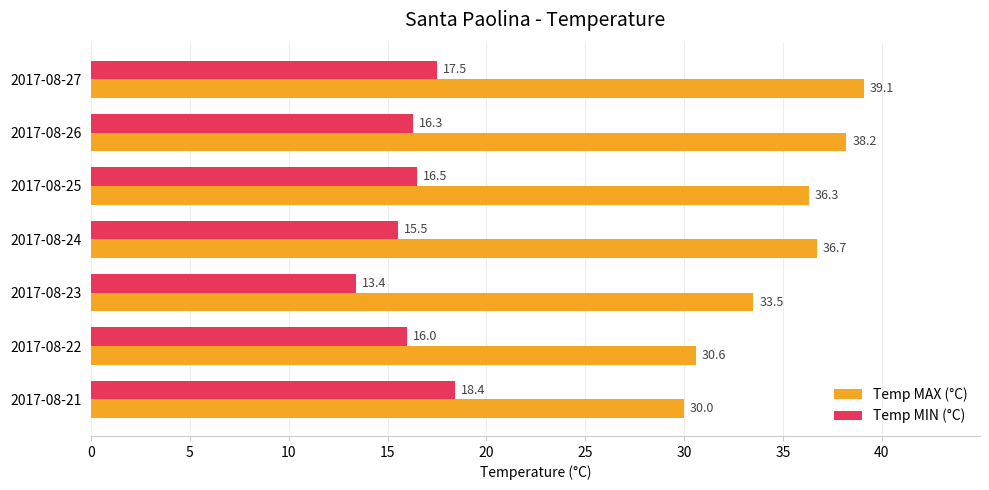

What is the minimum value shown in the chart?

13.4